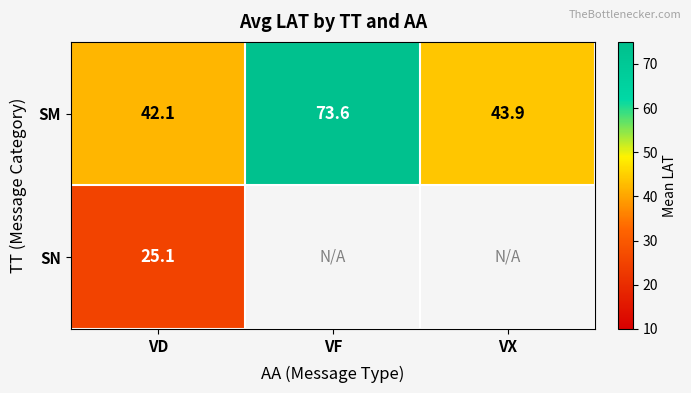

The SM series shows 45.5 at VF. True or false?

False